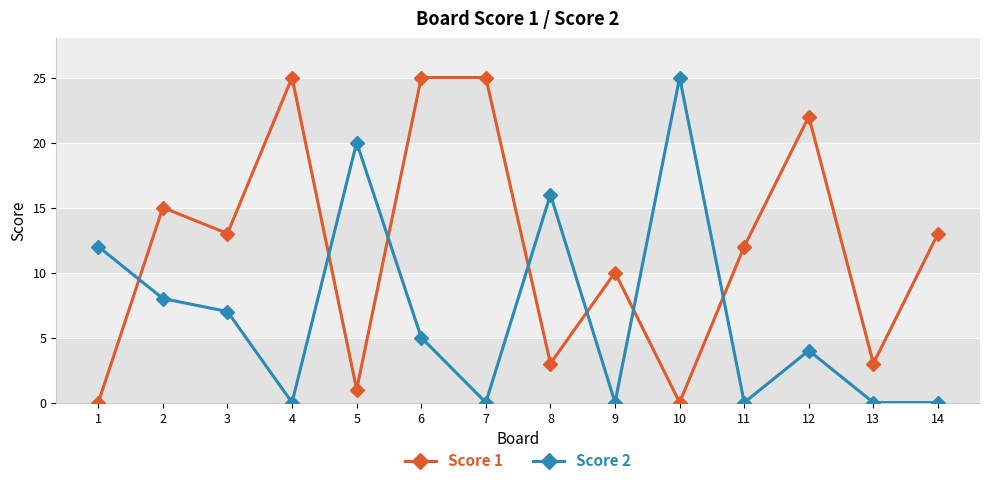

Reading left to right, list all the values displayed in this chart.

Score 1: 1=0	2=15	3=13	4=25	5=1	6=25	7=25	8=3	9=10	10=0	11=12	12=22	13=3	14=13
Score 2: 1=12	2=8	3=7	4=0	5=20	6=5	7=0	8=16	9=0	10=25	11=0	12=4	13=0	14=0